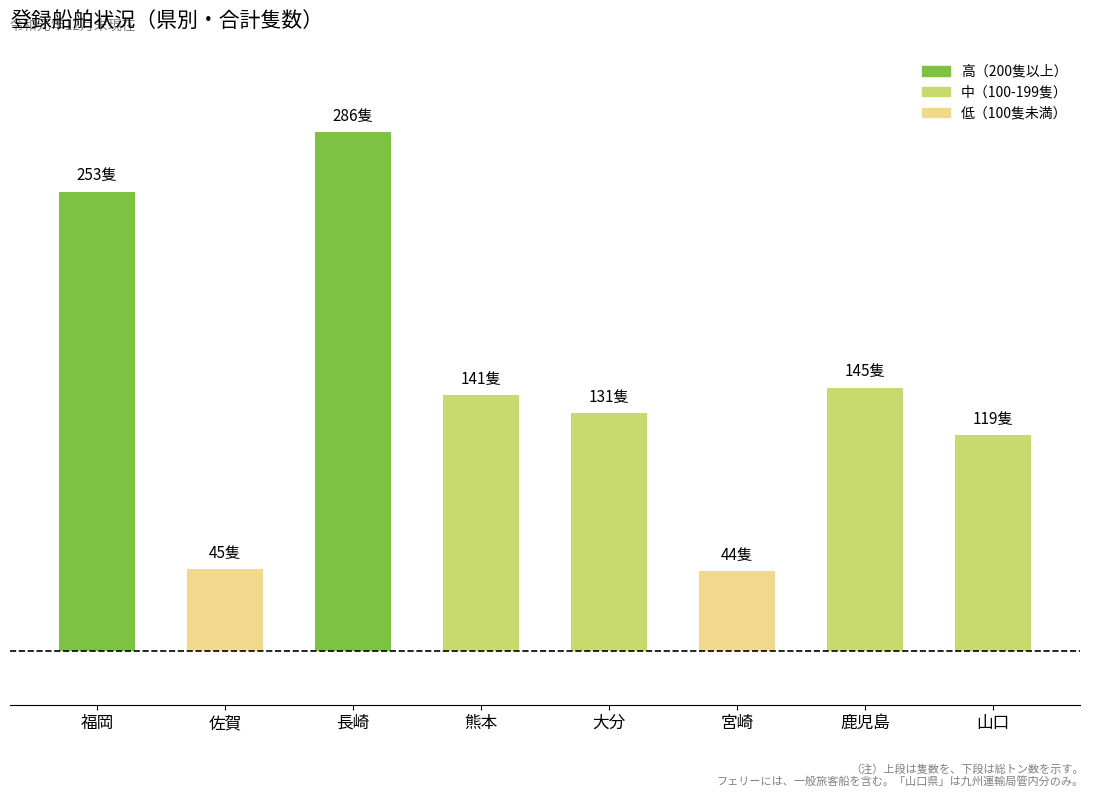

What is the sum of all values?

1164